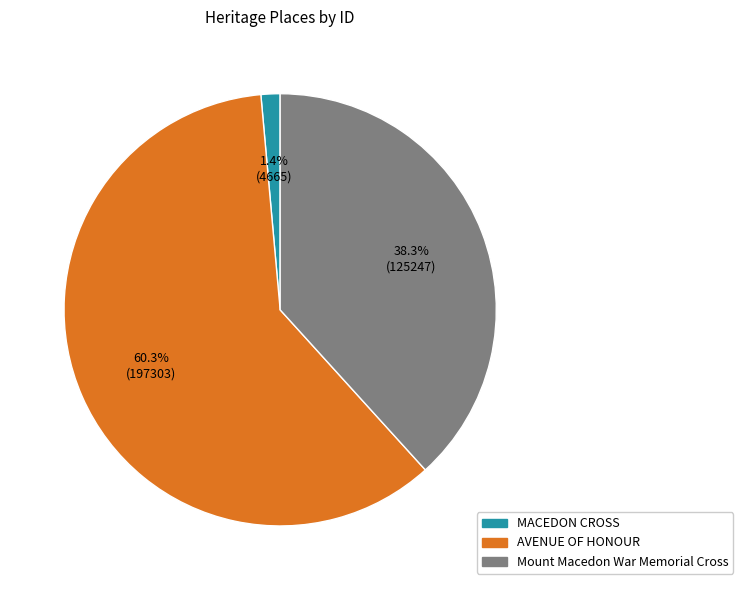

Rank the categories by value from lowest to highest.

MACEDON CROSS, Mount Macedon War Memorial Cross, AVENUE OF HONOUR